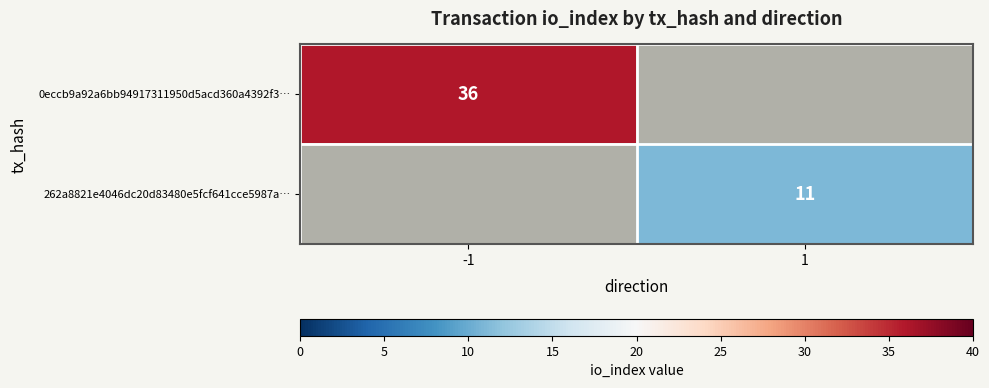

The value of 0eccb9a92a6bb94917311950d5acd360a4392f3… at -1 is 16. True or false?

False